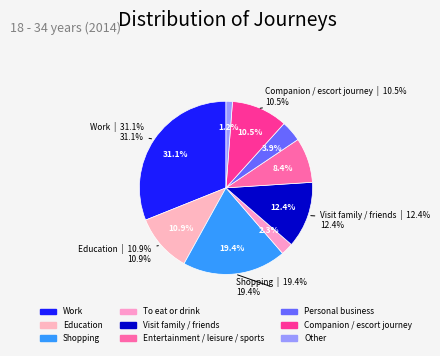

How many slices are in this pie chart?

9